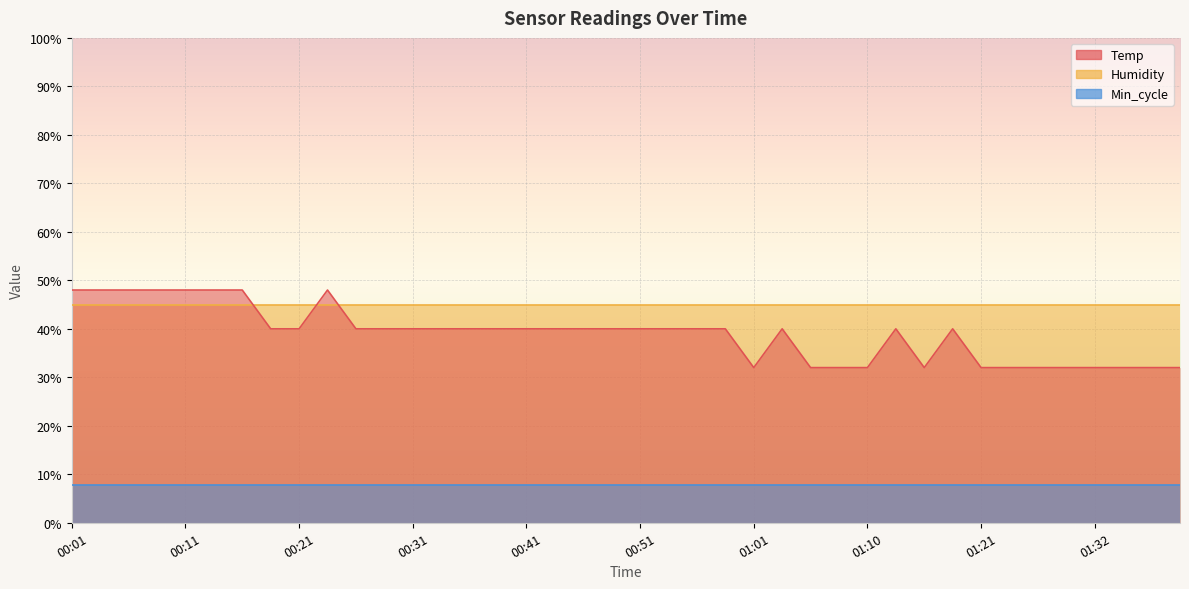

What is the average value of the Temp series?

20.5